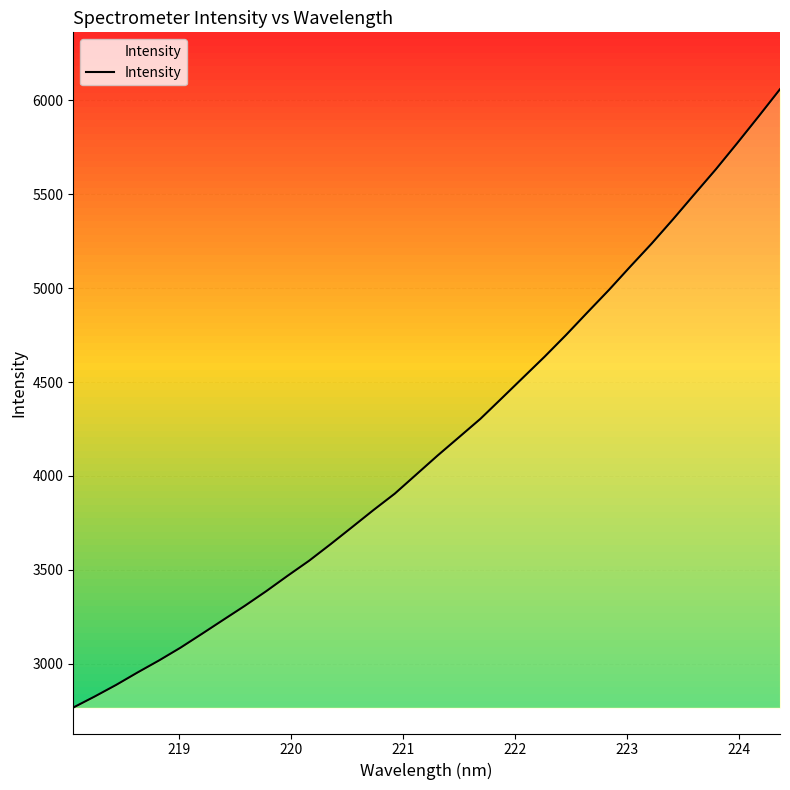

What is the minimum value for Intensity?

2766.2